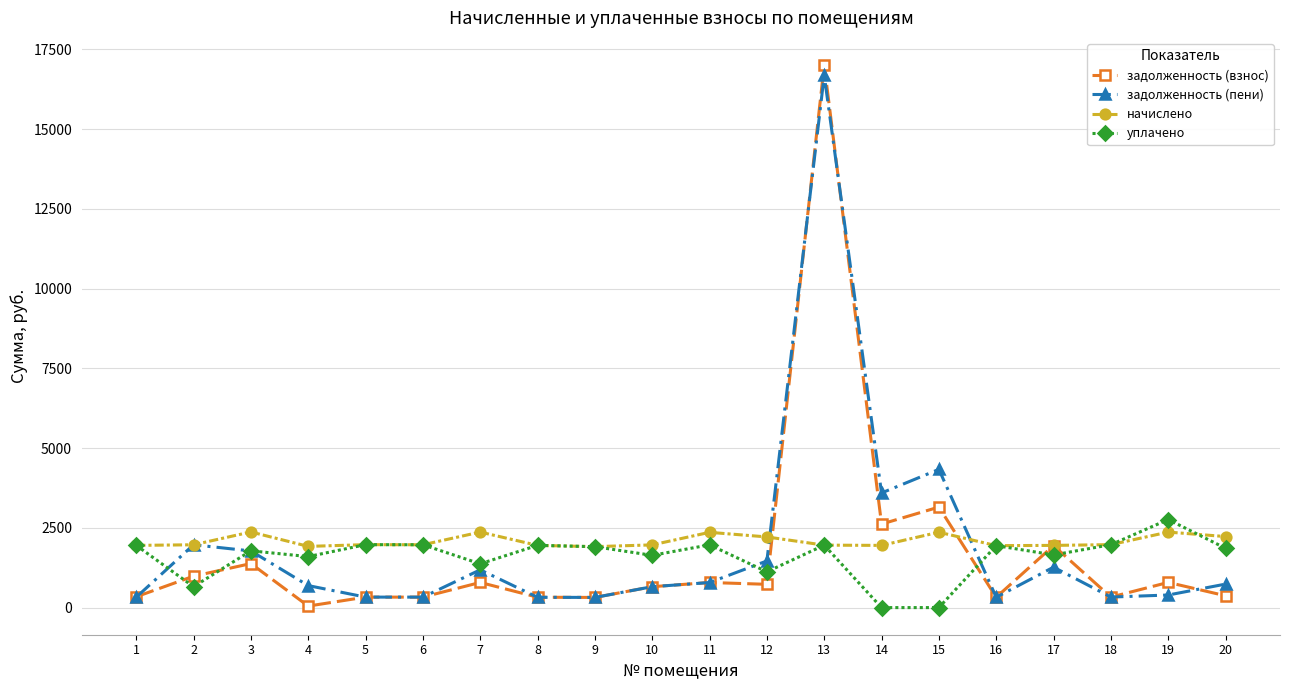

The value of начислено at 17 is 852.7. True or false?

False